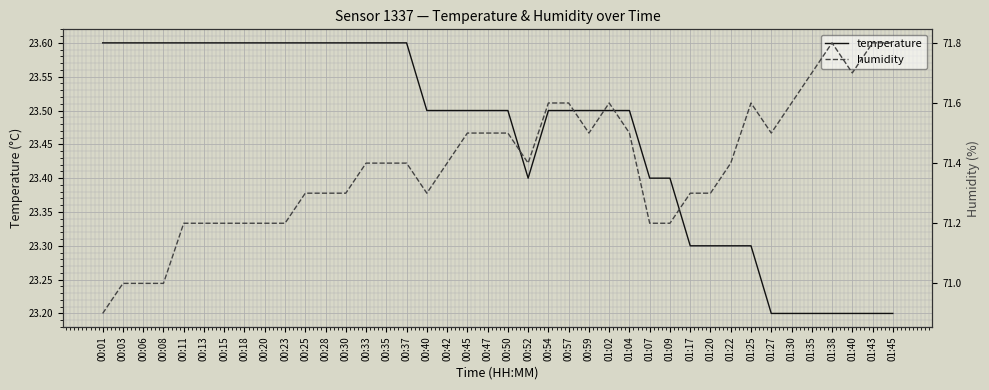

Is it true that humidity equals 71.4 at 00:33?

True